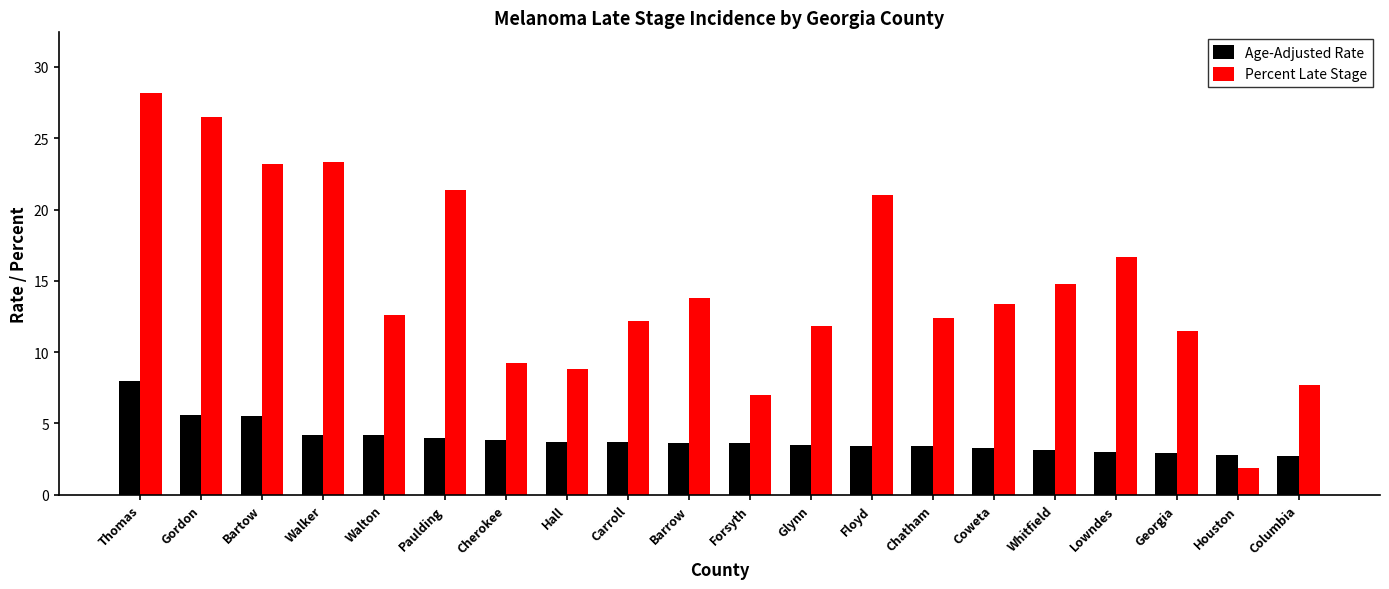

Which category has the lowest value in the Percent Late Stage series?

Houston